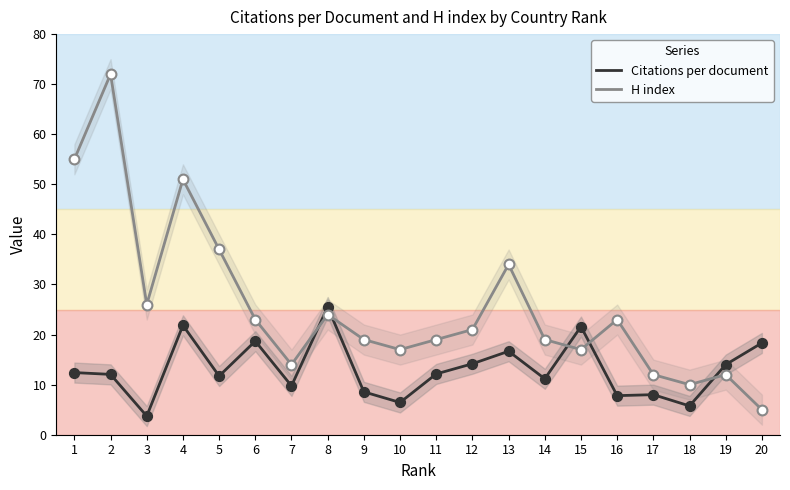

What is the total value across all series at 4?

72.8